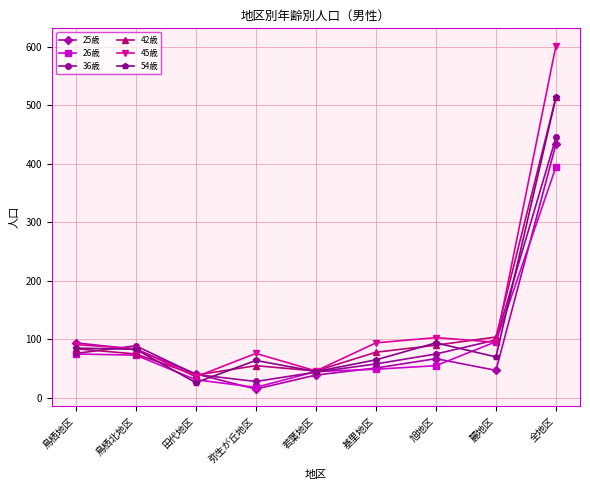

Is this an area chart (filled region under the line)?

No